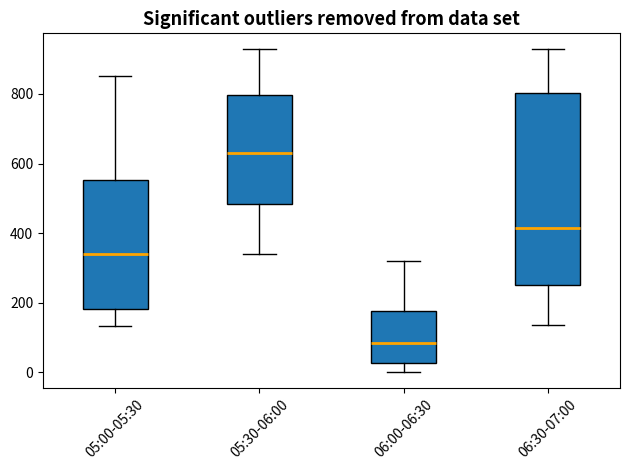

Reading left to right, transcribe this box plot: for each box, give where its median line is, the range the box spans, and where its two whiskers end, as read against the y-axis. The values are not printed on the chart, so give them approximately, as read against the axis.

05:00-05:30: median 340, box 180 to 560, whiskers 140 to 860
05:30-06:00: median 640, box 480 to 800, whiskers 340 to 920
06:00-06:30: median 80, box 20 to 180, whiskers 0 to 320
06:30-07:00: median 420, box 260 to 800, whiskers 140 to 920